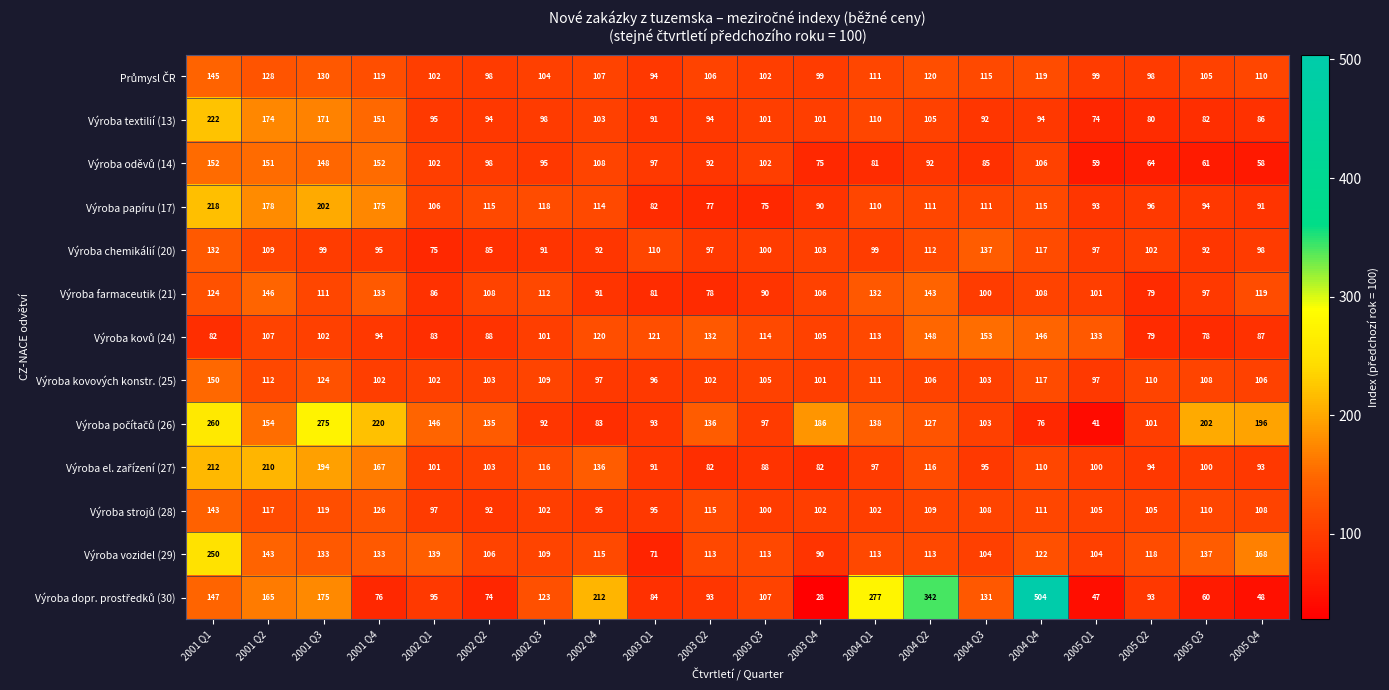

What is the maximum value shown in the chart?

504